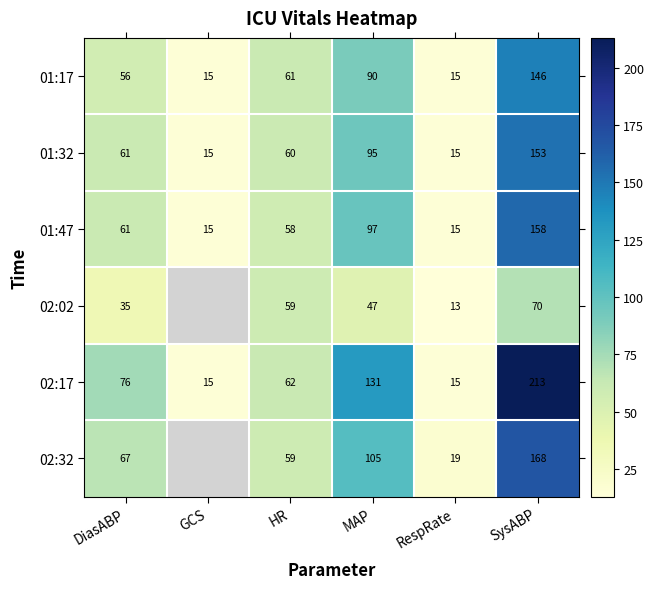

True or false: 02:17 has a value of 197 at MAP.

False